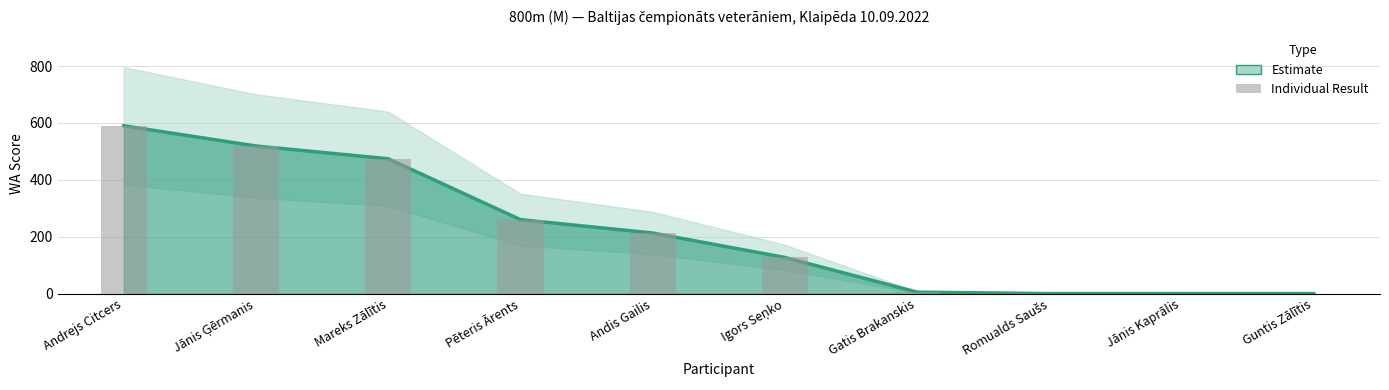

How many values are below 213?

5